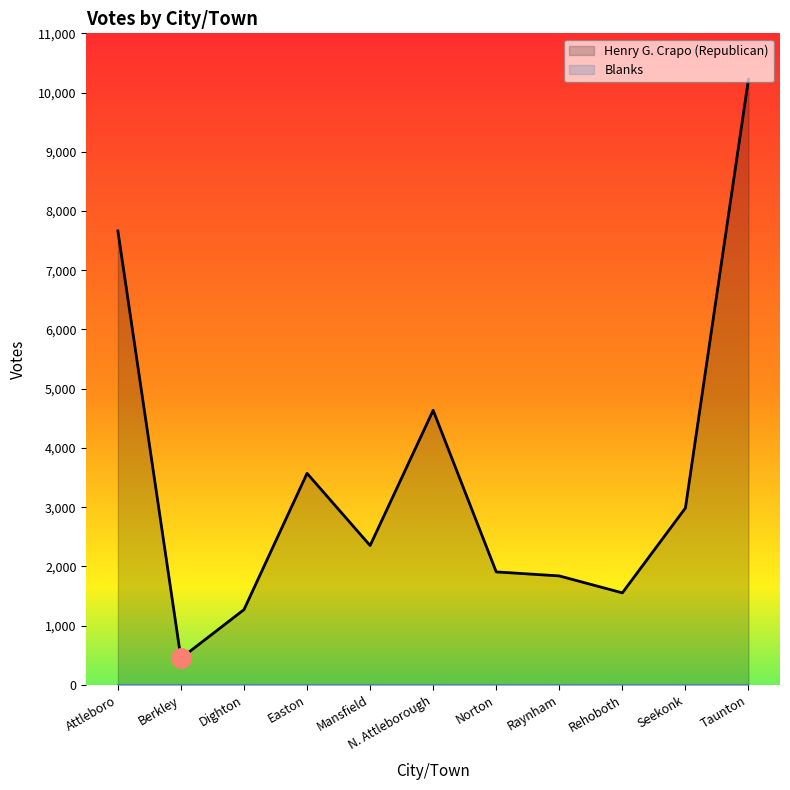

How many points are lower than both their immediate neighbors (excluding endpoints)?

3